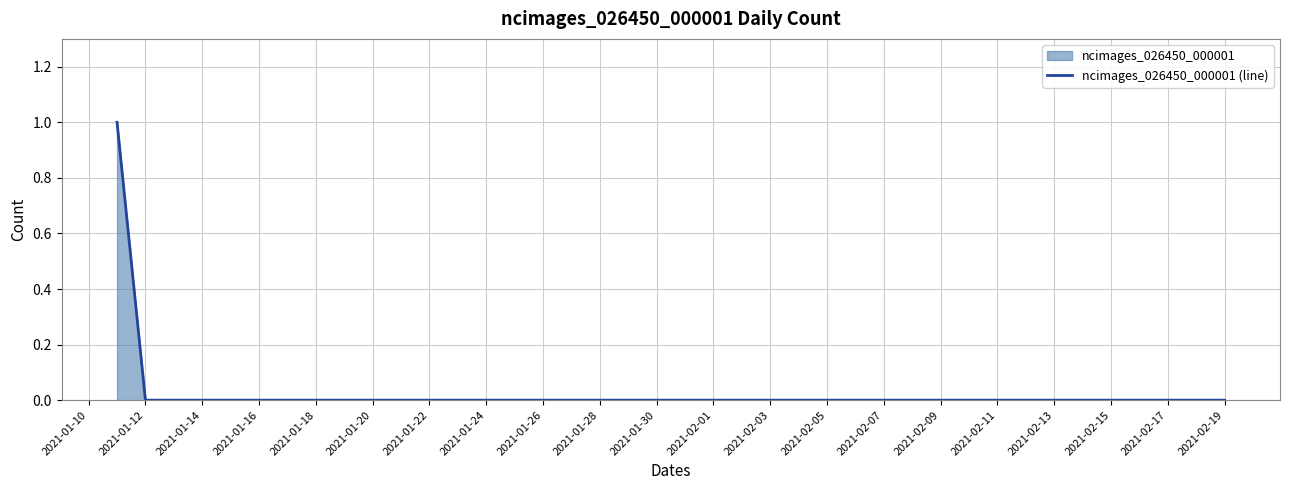

True or false: the data shows -1 at 2021-02-05.

False